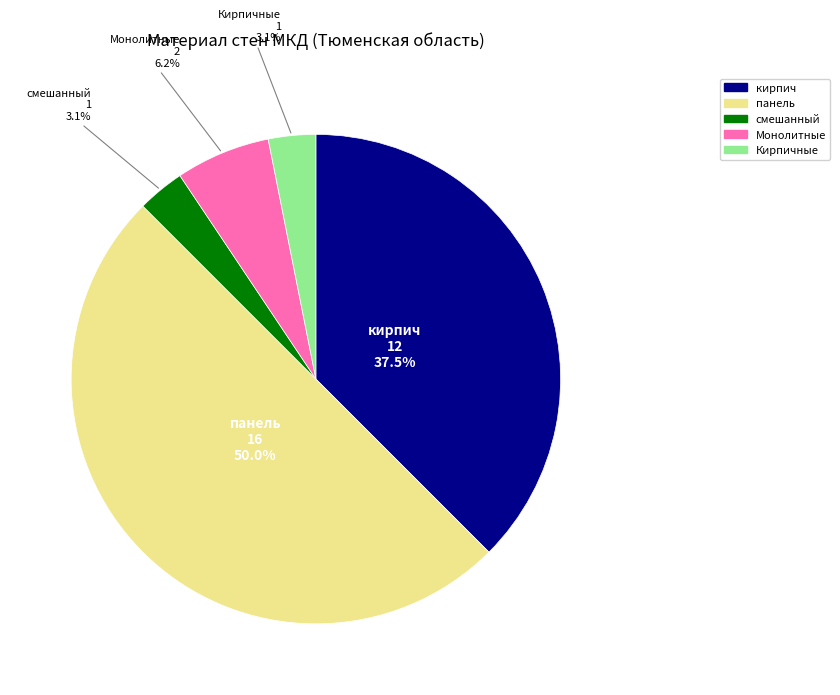

How much of the chart is everything except Кирпичные?

96.9%